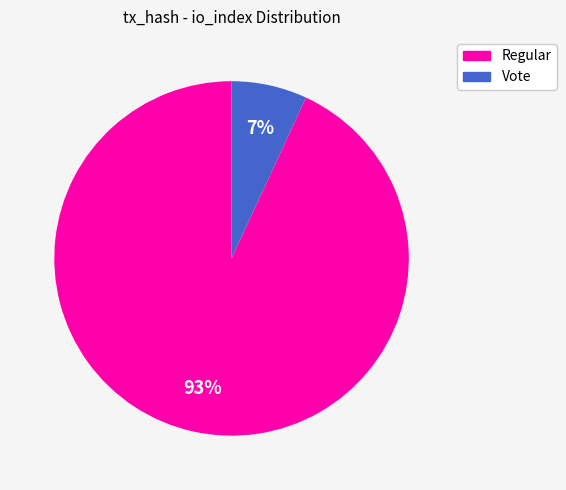

How many segments does this pie chart have?

2